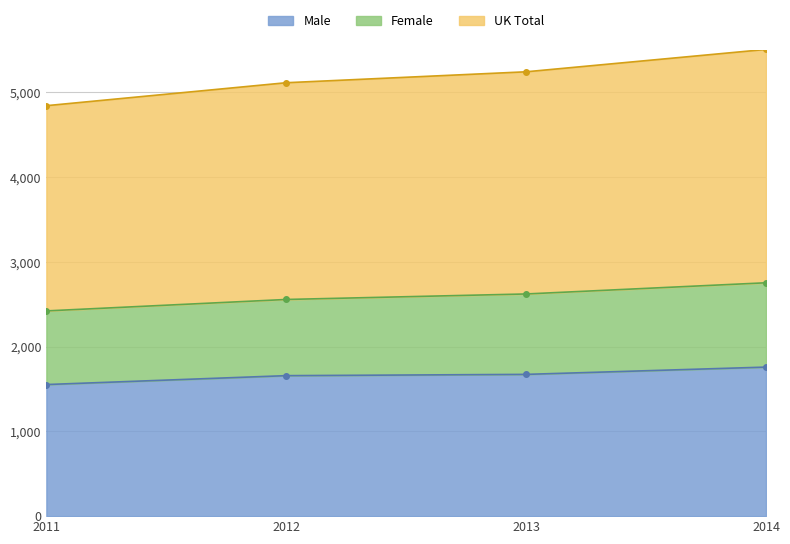

Is it true that Male equals 2078 at 2011?

False